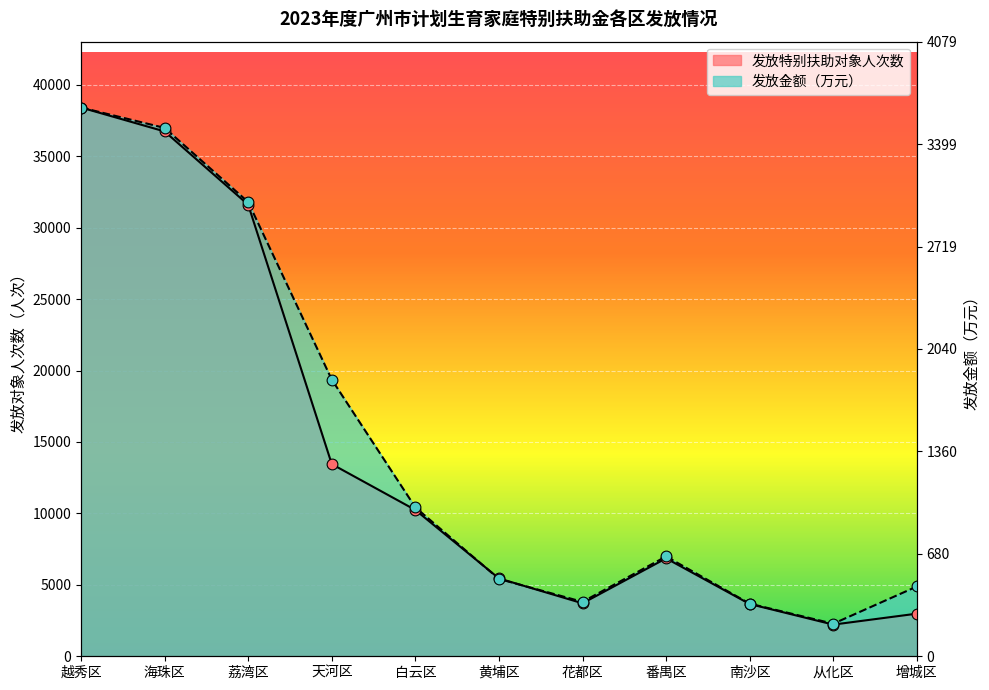

Which series reaches the maximum Y coordinate?

发放特别扶助对象人次数